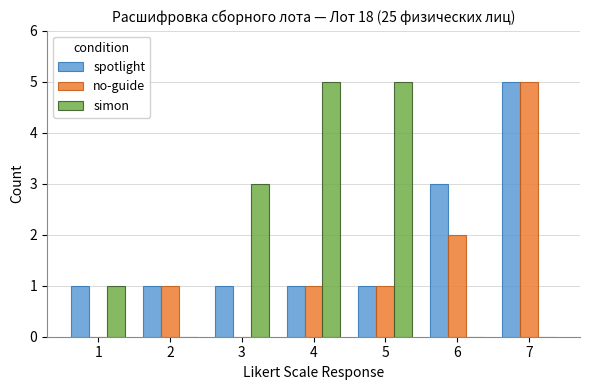

What is the sum of all no-guide values?

10